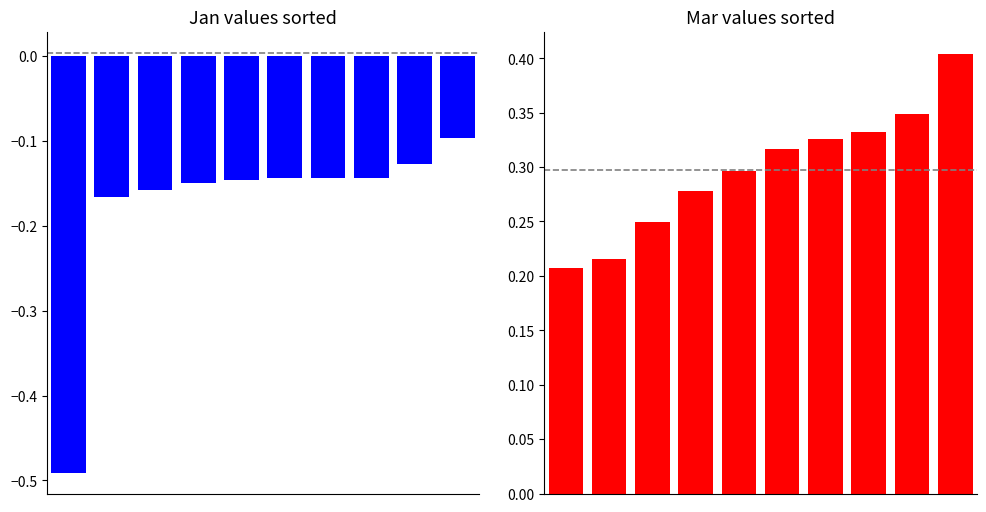

Reading right to left, what are all the values shown in this chart?

Jan: -0.1	-0.1	-0.1	-0.1	-0.1	-0.1	-0.1	-0.2	-0.2	-0.5
Mar: 0.4	0.3	0.3	0.3	0.3	0.3	0.3	0.2	0.2	0.2